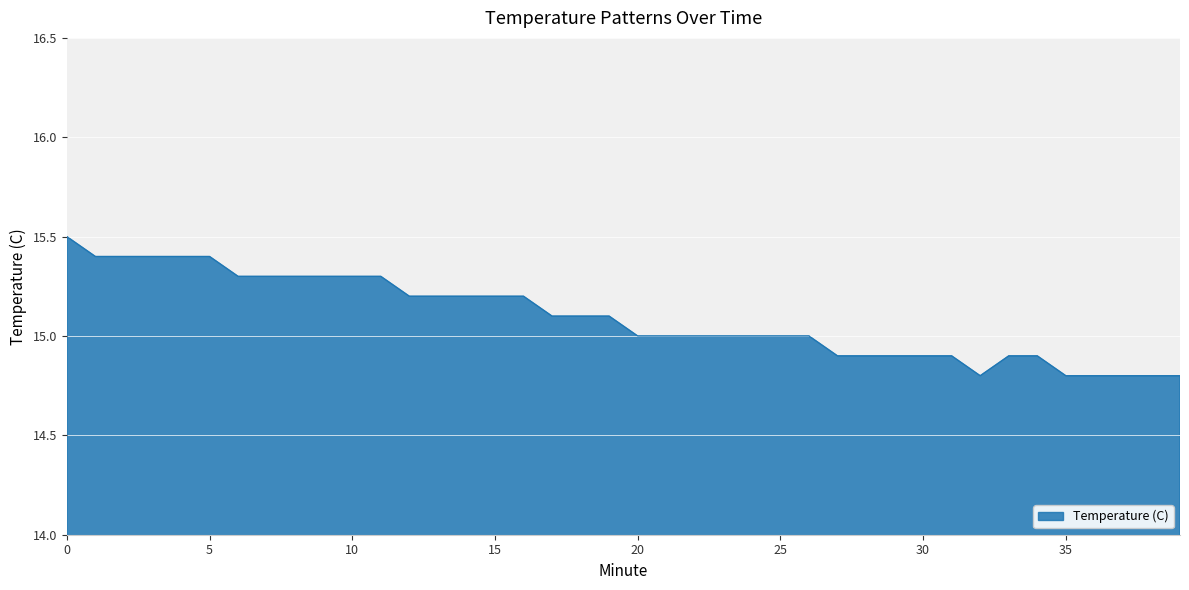

How many lines are shown in the chart?

1